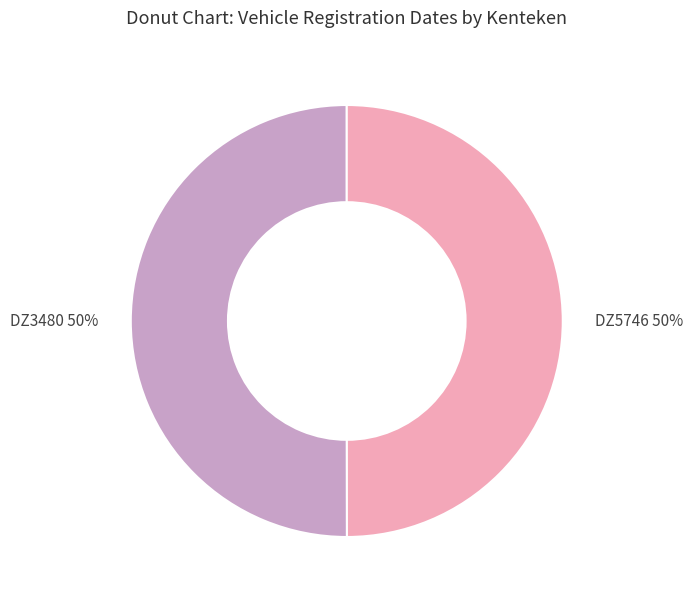

To the nearest percent, what is the average slice percentage?

50%